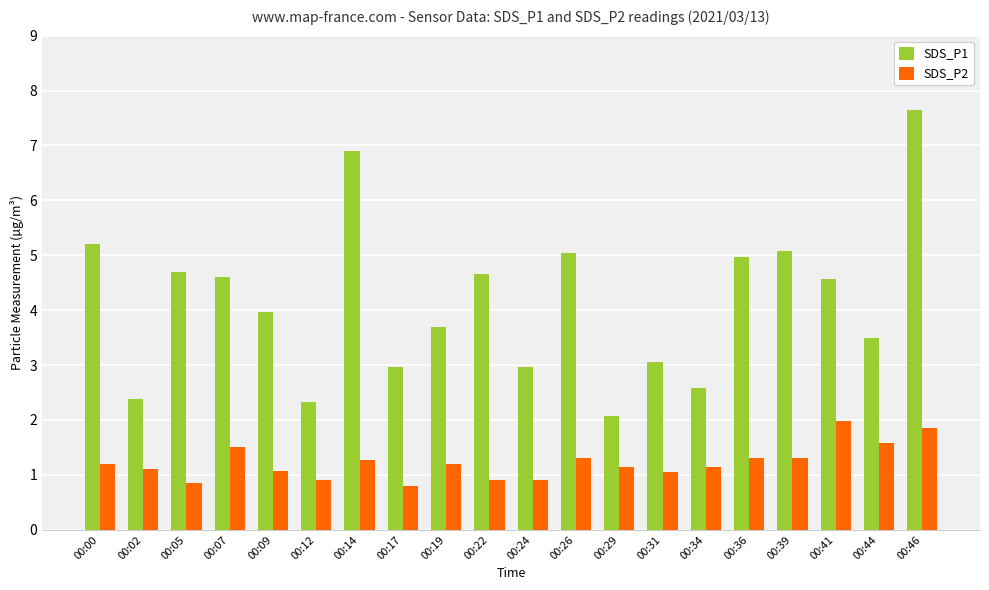

What is the total value across all series at 00:29?

3.2